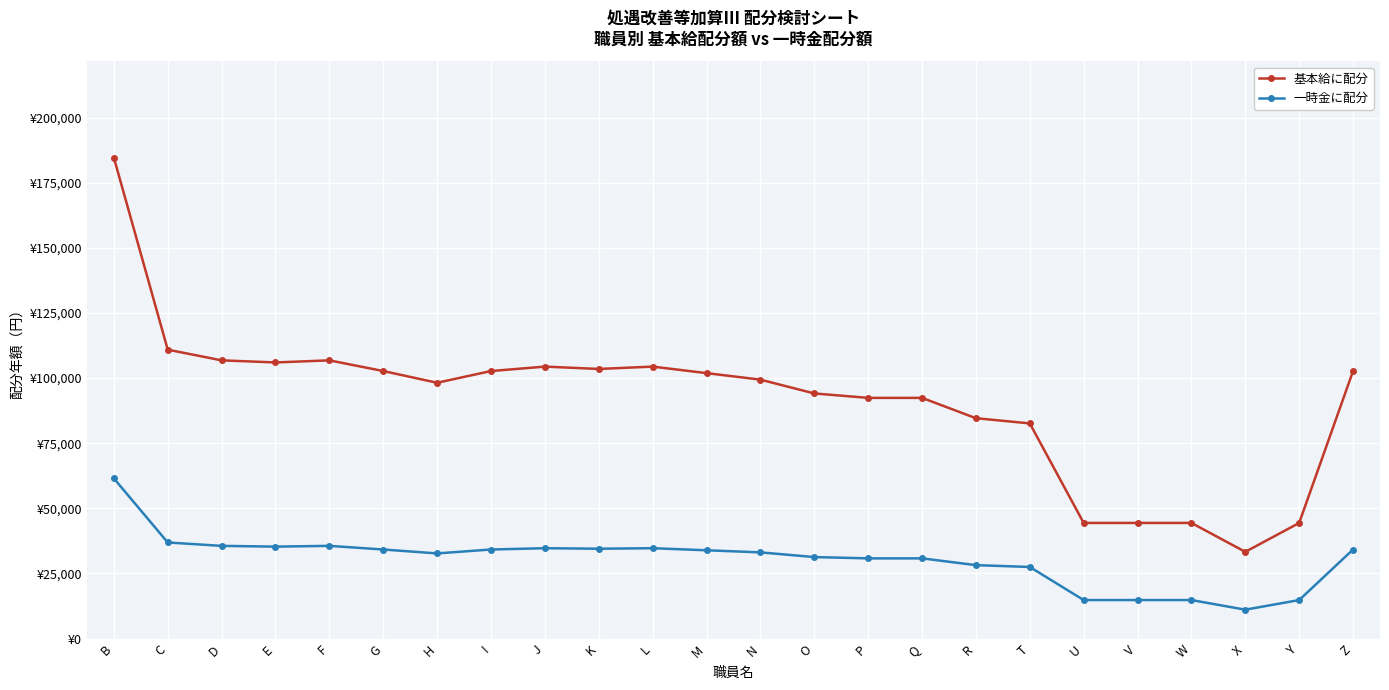

At E, list the series in order from smallest to largest.

一時金に配分, 基本給に配分